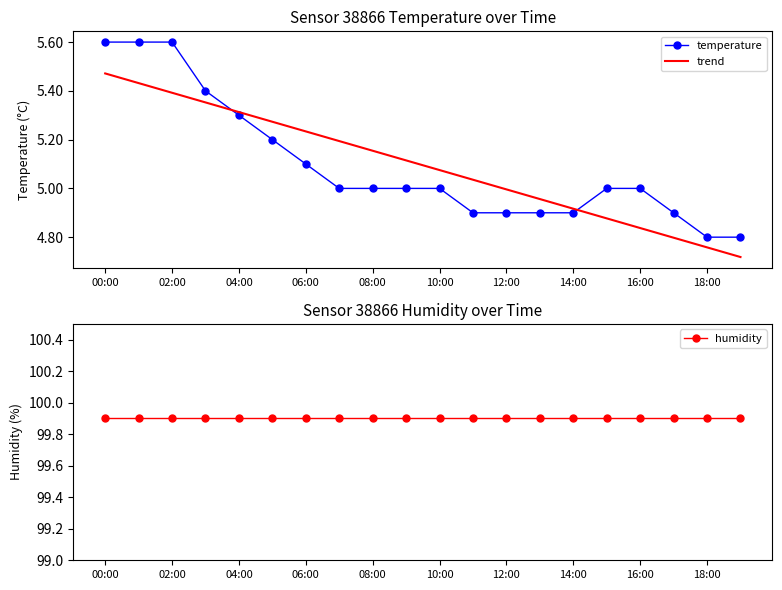

List the series in order of their peak value, lowest first.

trend, temperature, humidity